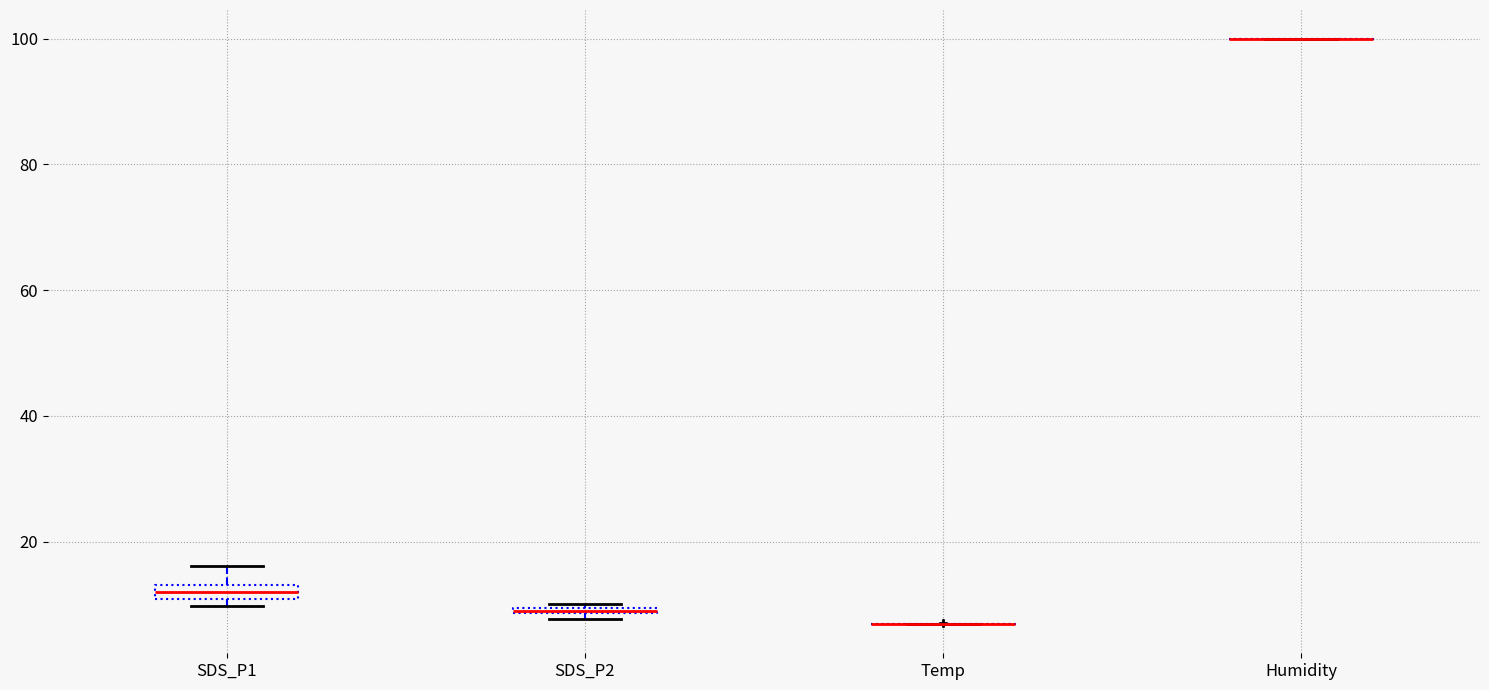

Where does the upper whisker of the box for SDS_P1 end on the y-axis? The values are not printed on the chart, so give them approximately, as read against the axis.

16